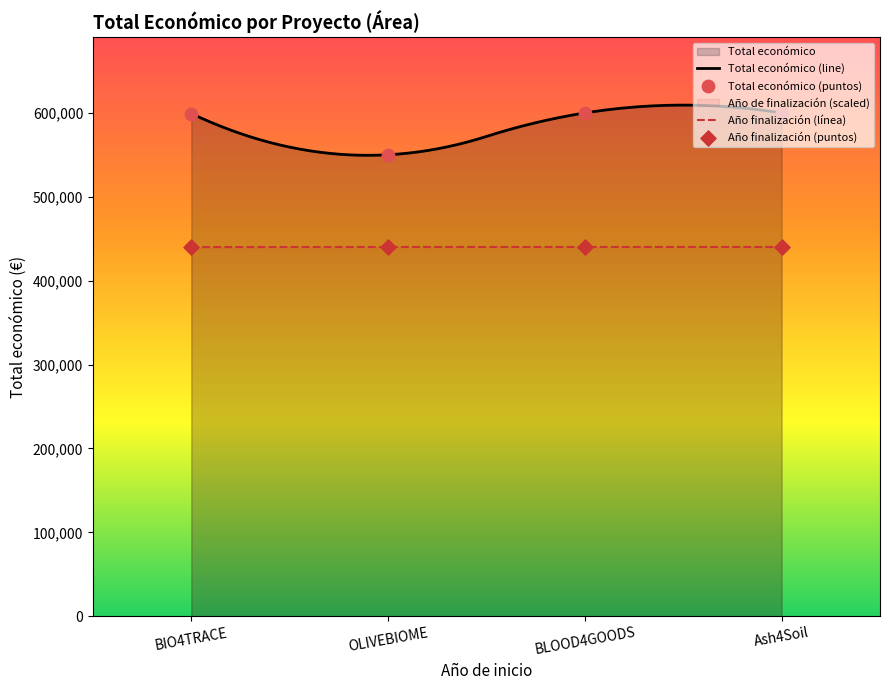

True or false: Total económico (line) and Año finalización (línea) intersect in this chart.

False